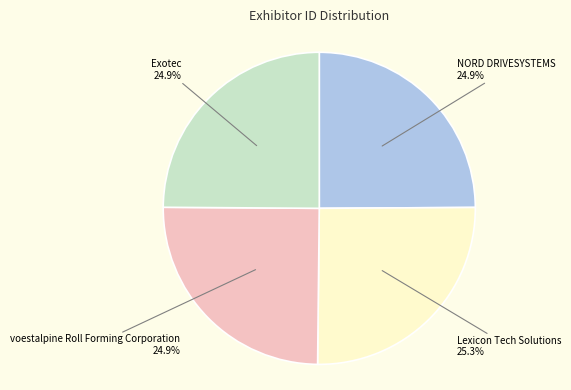

Does any single category account for the majority?

No